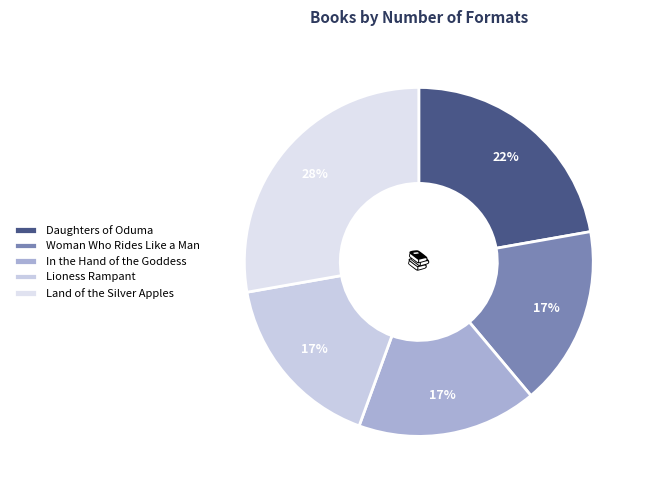

Which slice is the smallest?

Woman Who Rides Like a Man